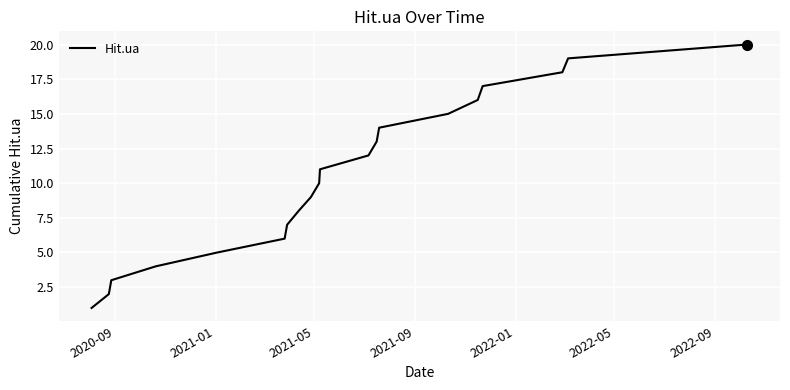

What is the maximum value shown in the chart?

20